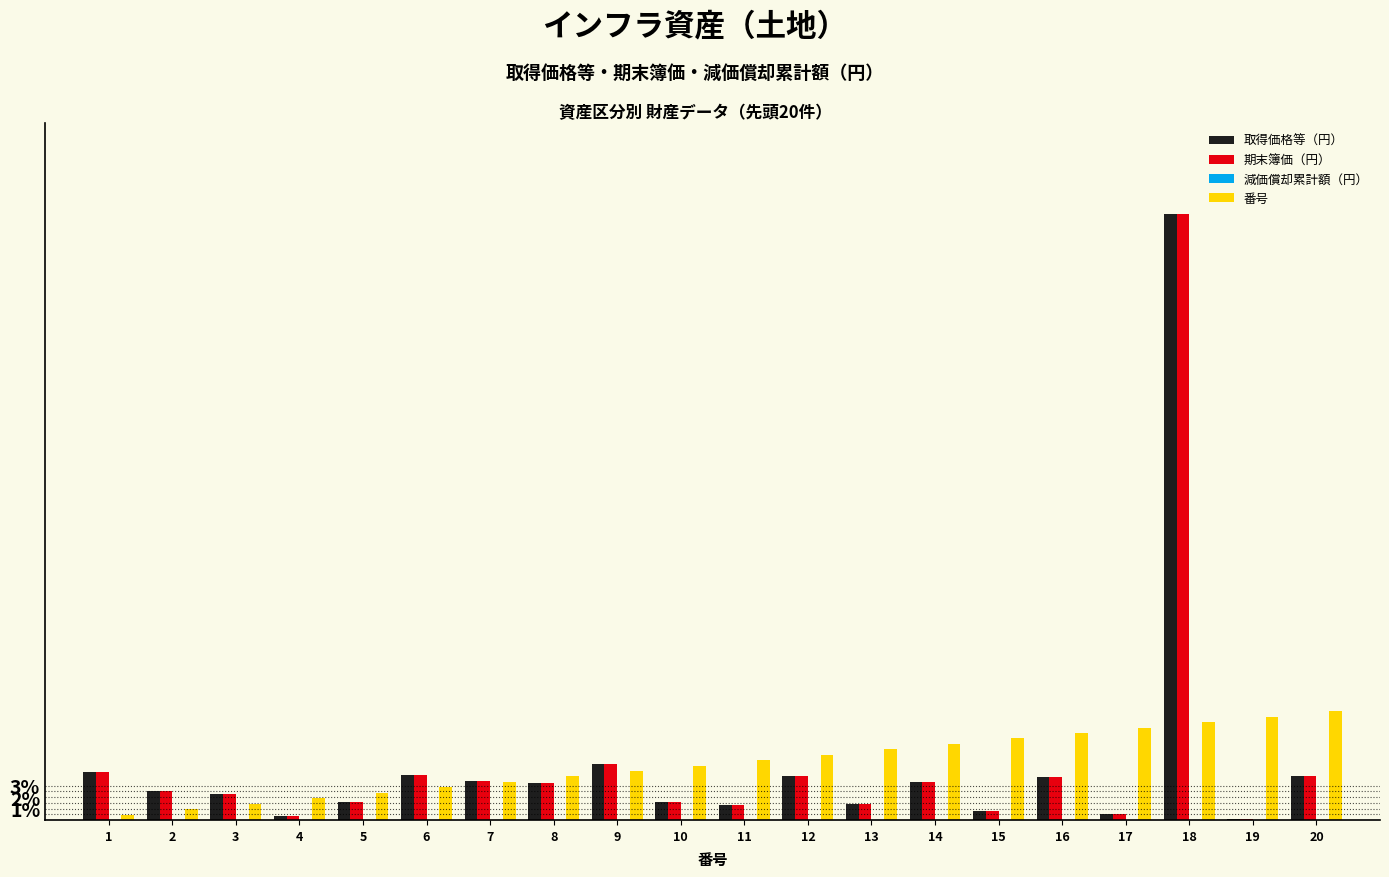

Between 11 and 20, which series saw the biggest shift?

番号